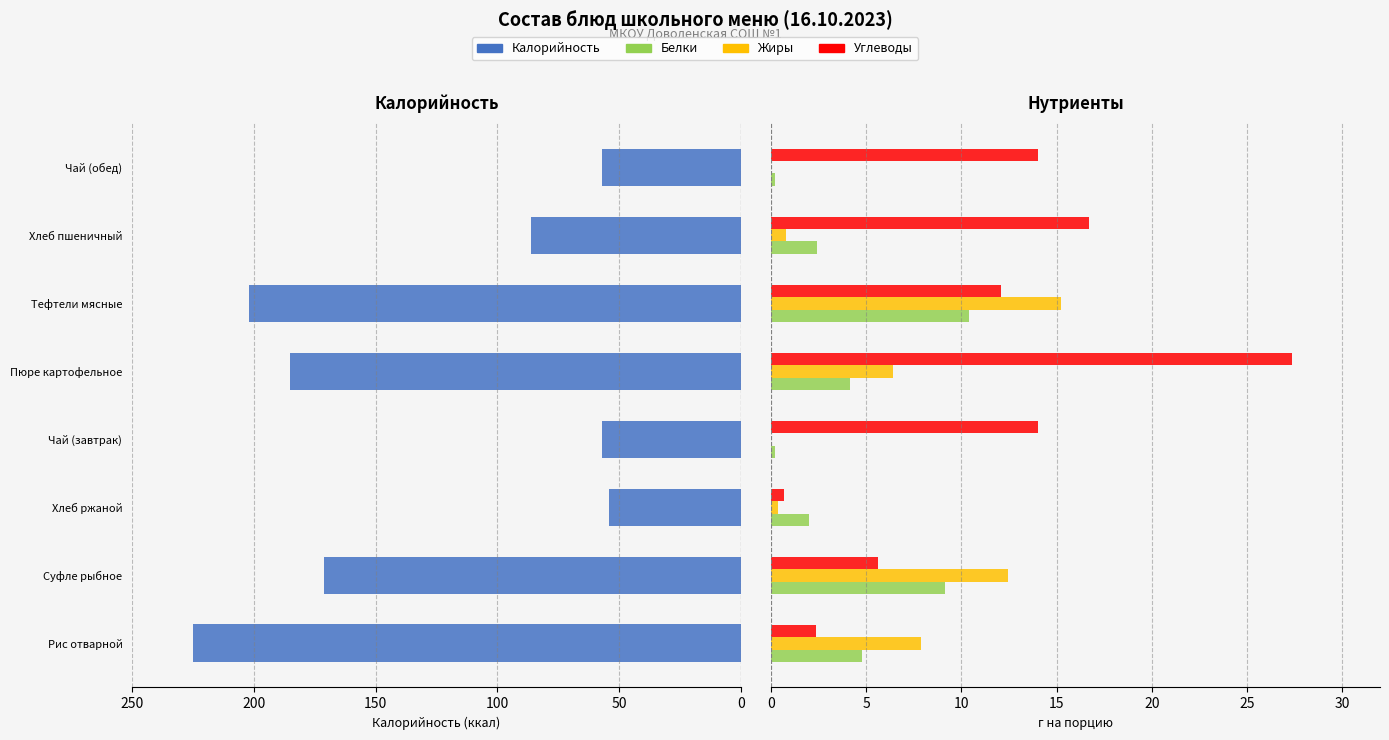

How many bars are there in each group?

4